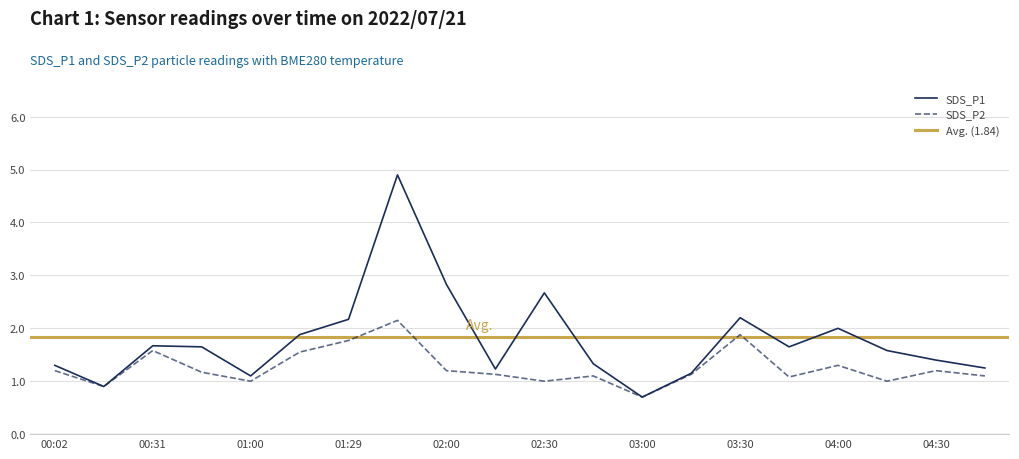

True or false: SDS_P1 has a value of 0.9 at 00:45.

False